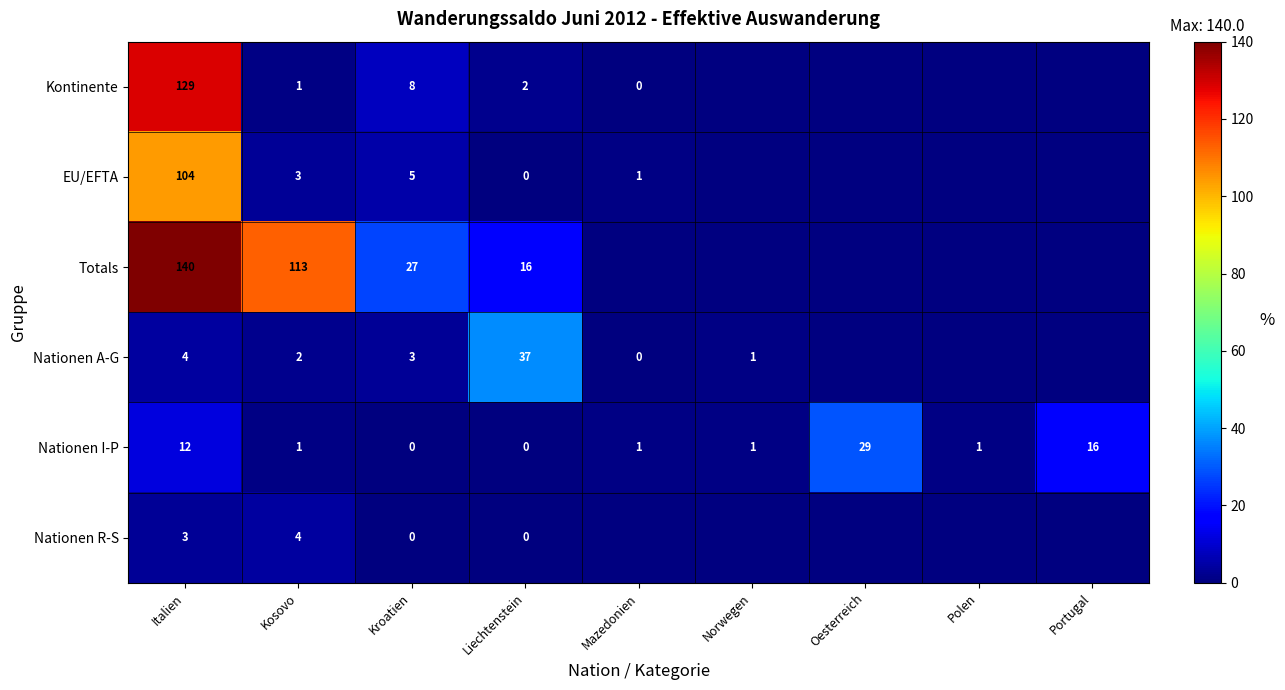

The Nationen A-G series shows 2 at Norwegen. True or false?

False